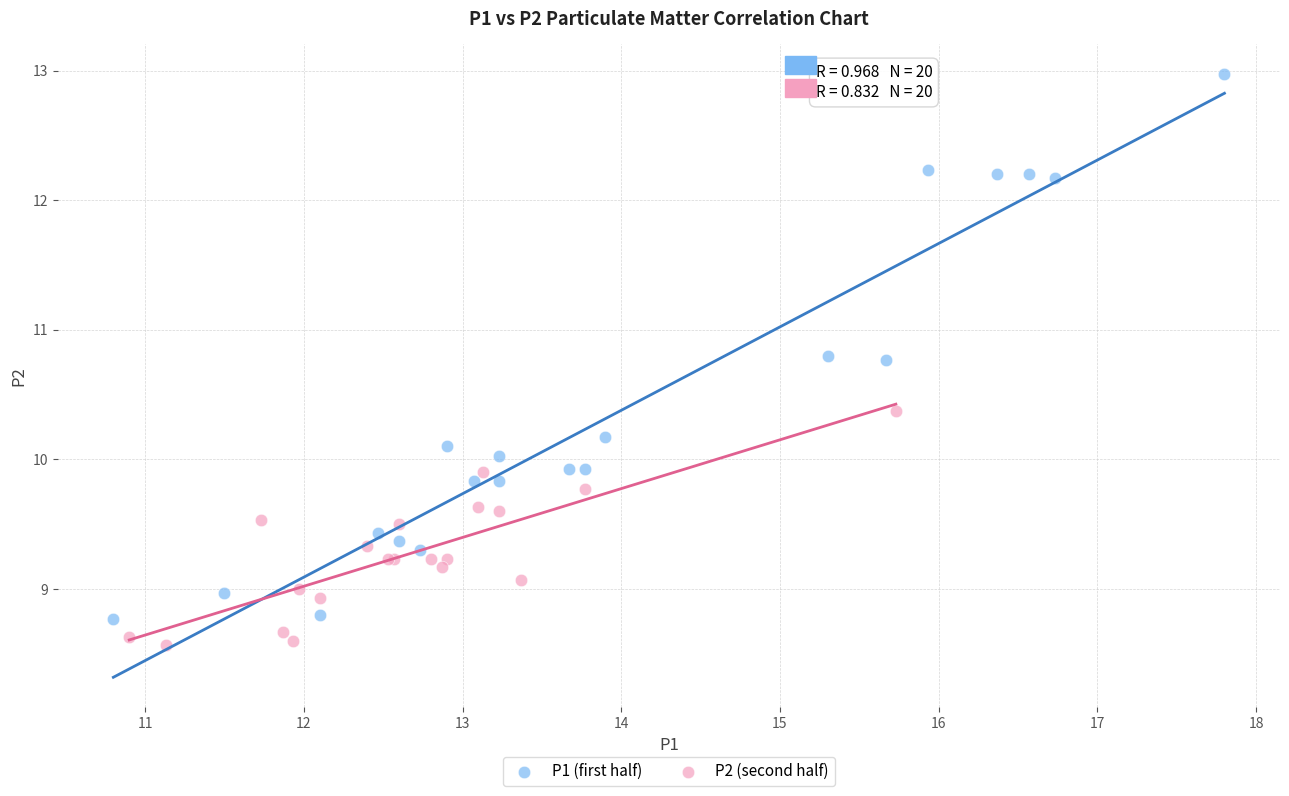

Which series contains the highest Y value?

P1 (first half)